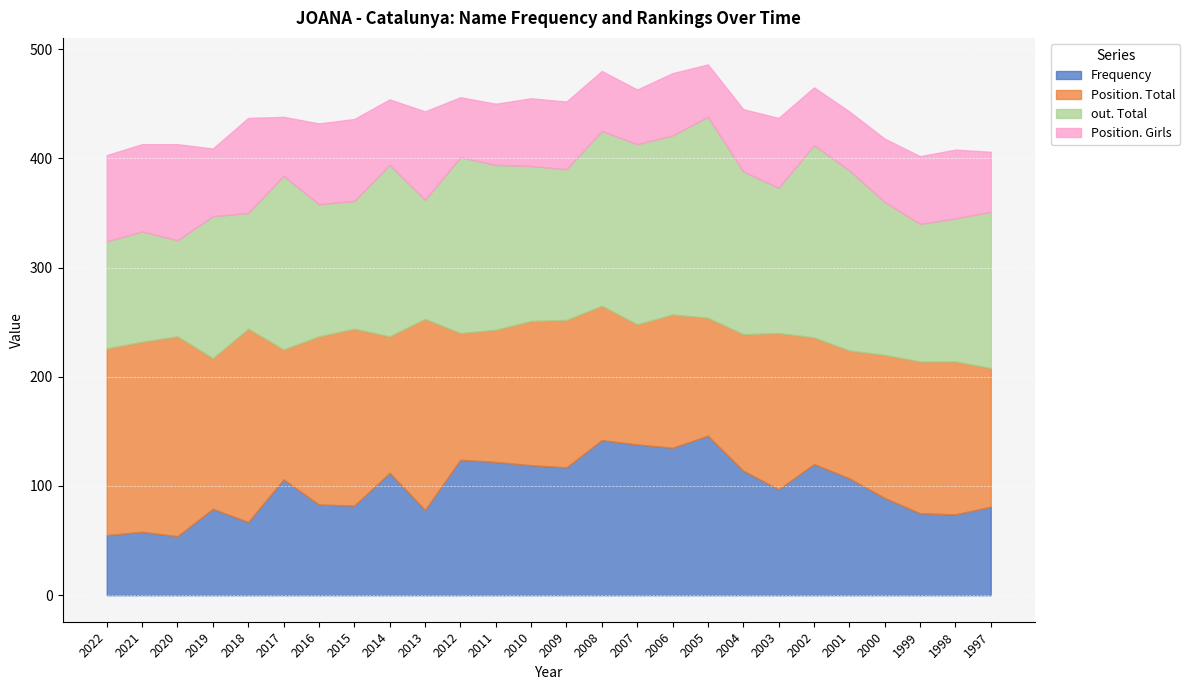

Rank the series at 2021 from lowest to highest value.

Frequency, Position. Girls, out. Total, Position. Total